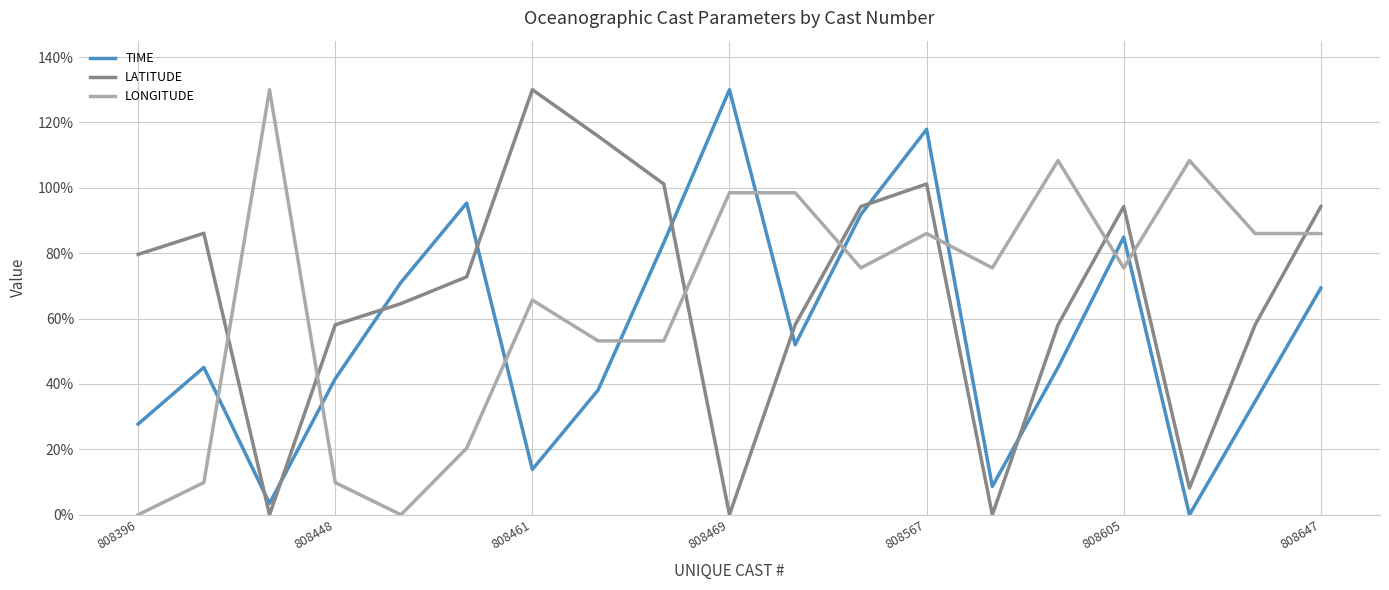

What is the maximum value for LATITUDE?

130.0